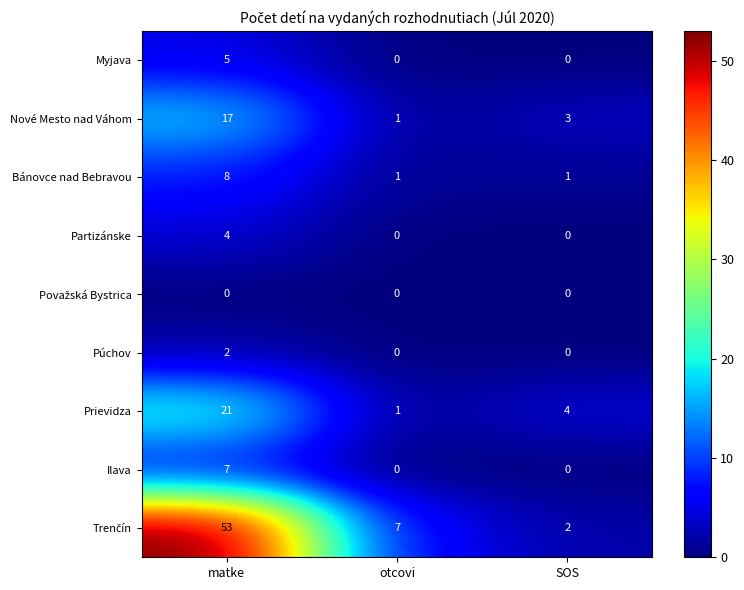

Where is Nové Mesto nad Váhom nearest to the value 9?

SOS